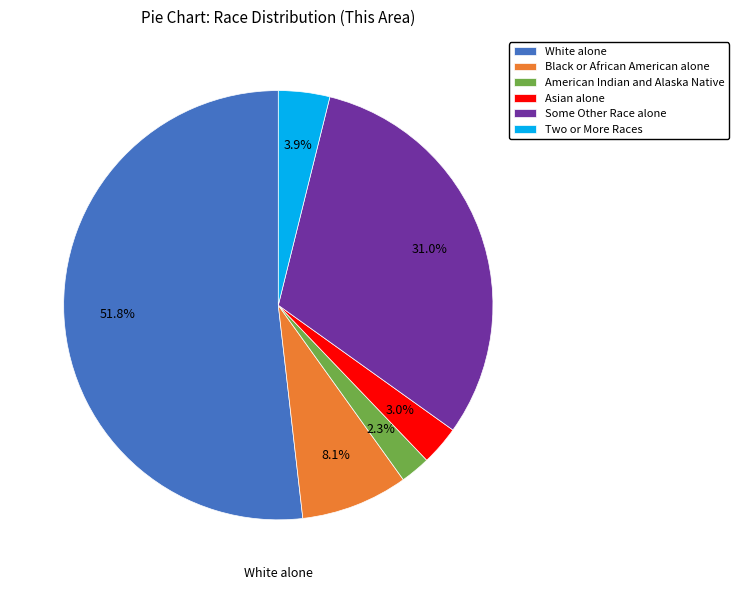

Between Asian alone and American Indian and Alaska Native, which is larger?

Asian alone